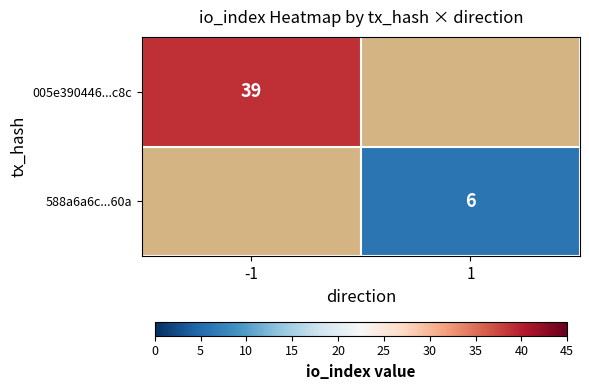

Is it true that 005e390446...c8c equals 69 at -1?

False